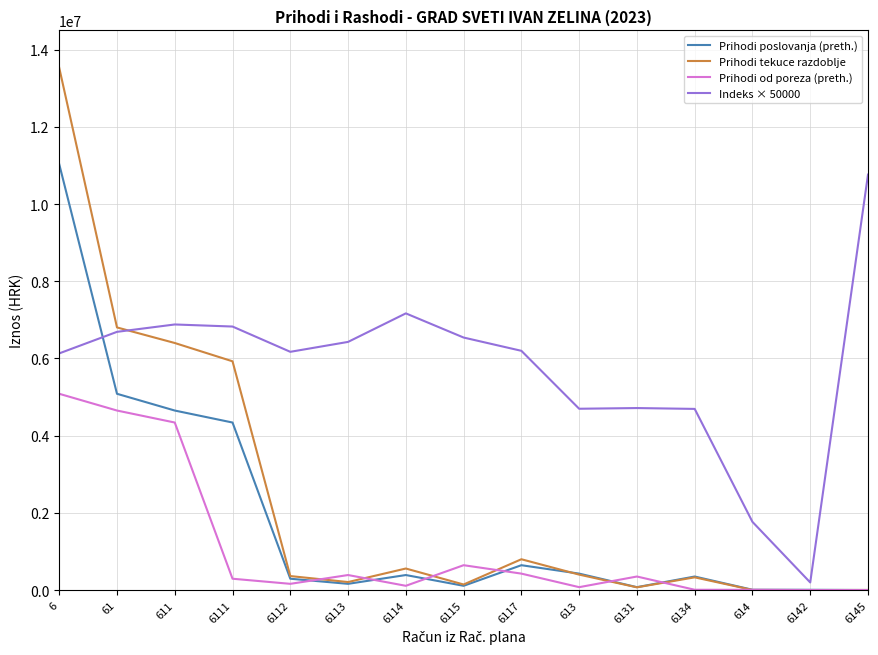

At how many categories does at least one series exceed 3347835?

13